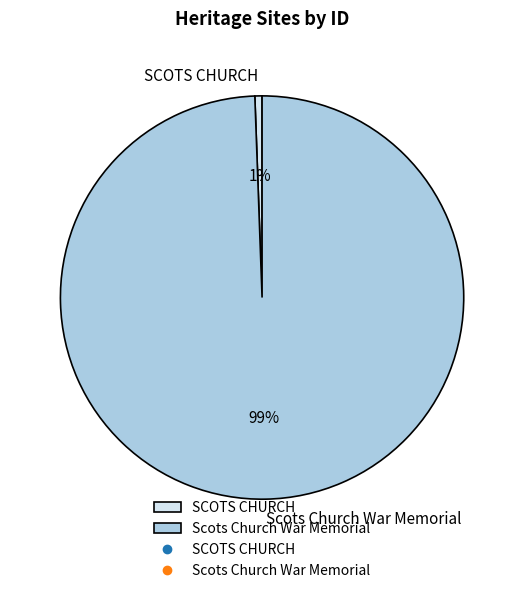

To the nearest percent, what is the average slice percentage?

50%